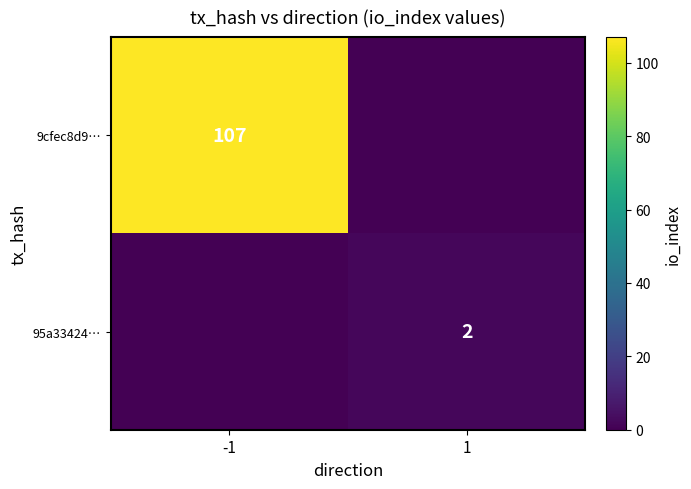

The value of 9cfec8d9… at -1 is 107. True or false?

True